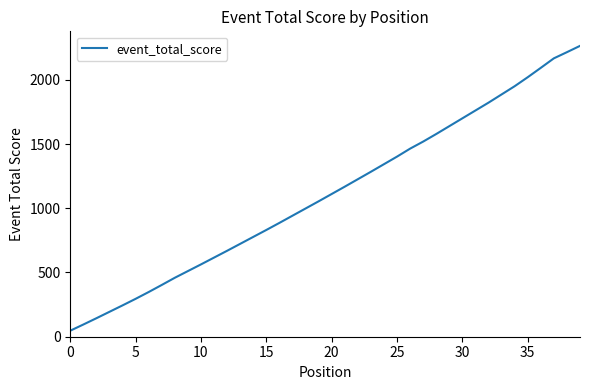

What is the greatest value displayed?

2264